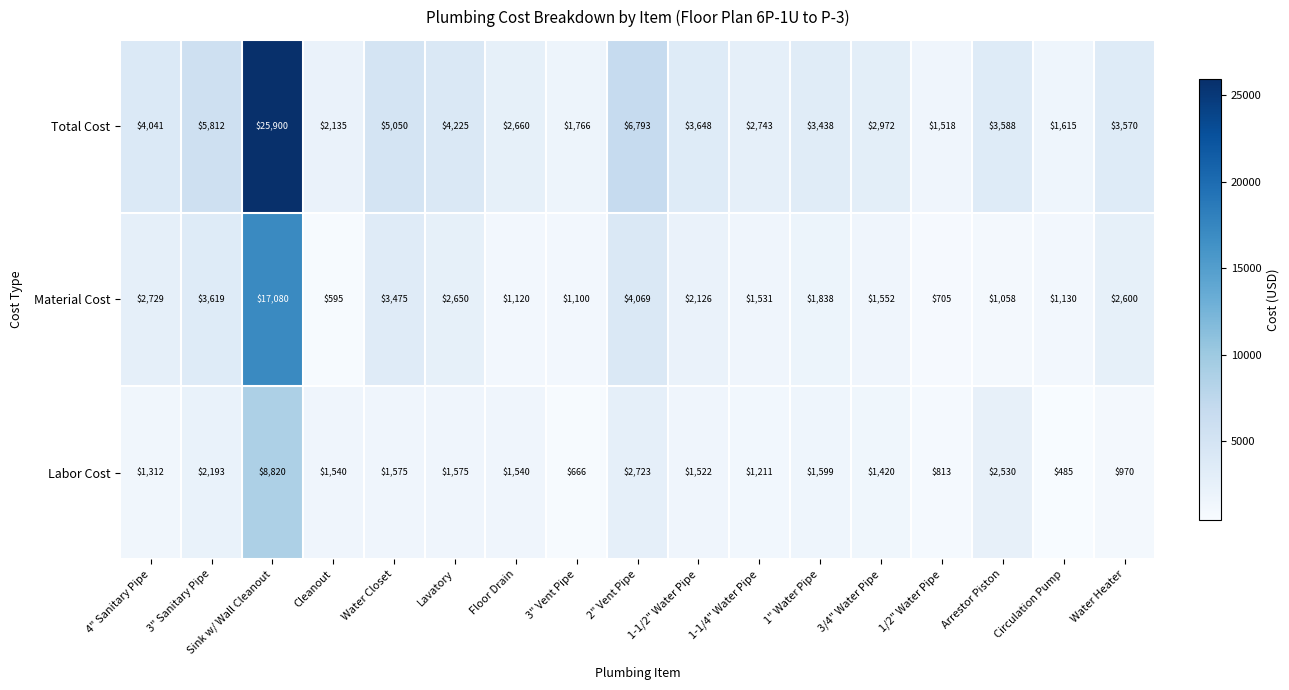

Rank the series at 3" Vent Pipe from highest to lowest value.

Total Cost, Material Cost, Labor Cost